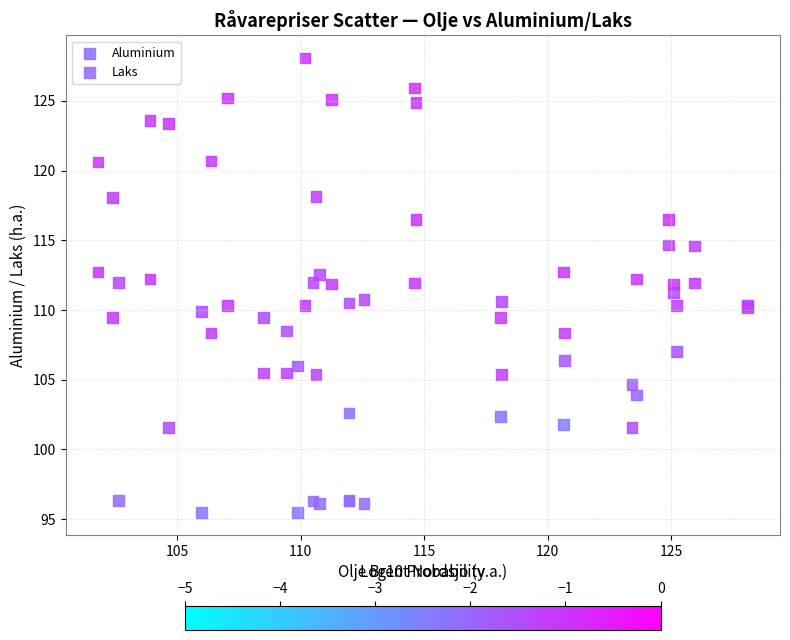

Which series has the largest Y range (max minus min)?

Aluminium